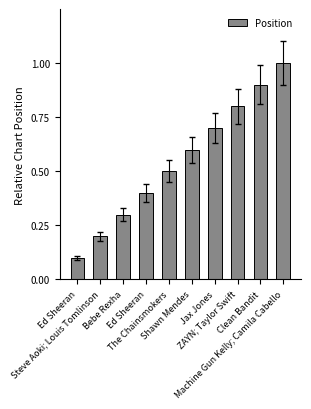

What is the label of the 10th bar from the right?

Ed Sheeran